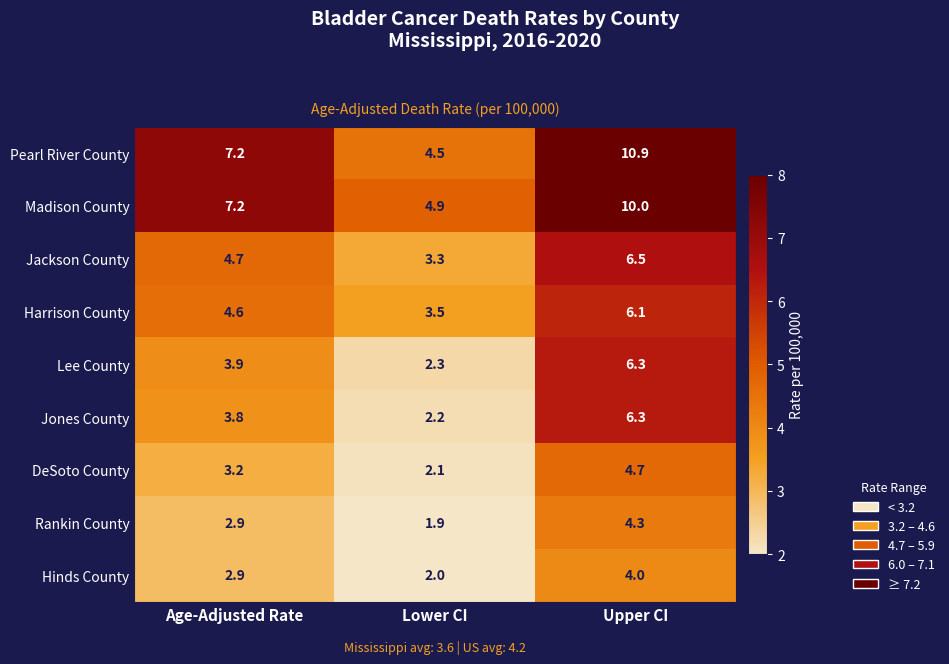

At which category is the sum across all series the highest?

Upper CI